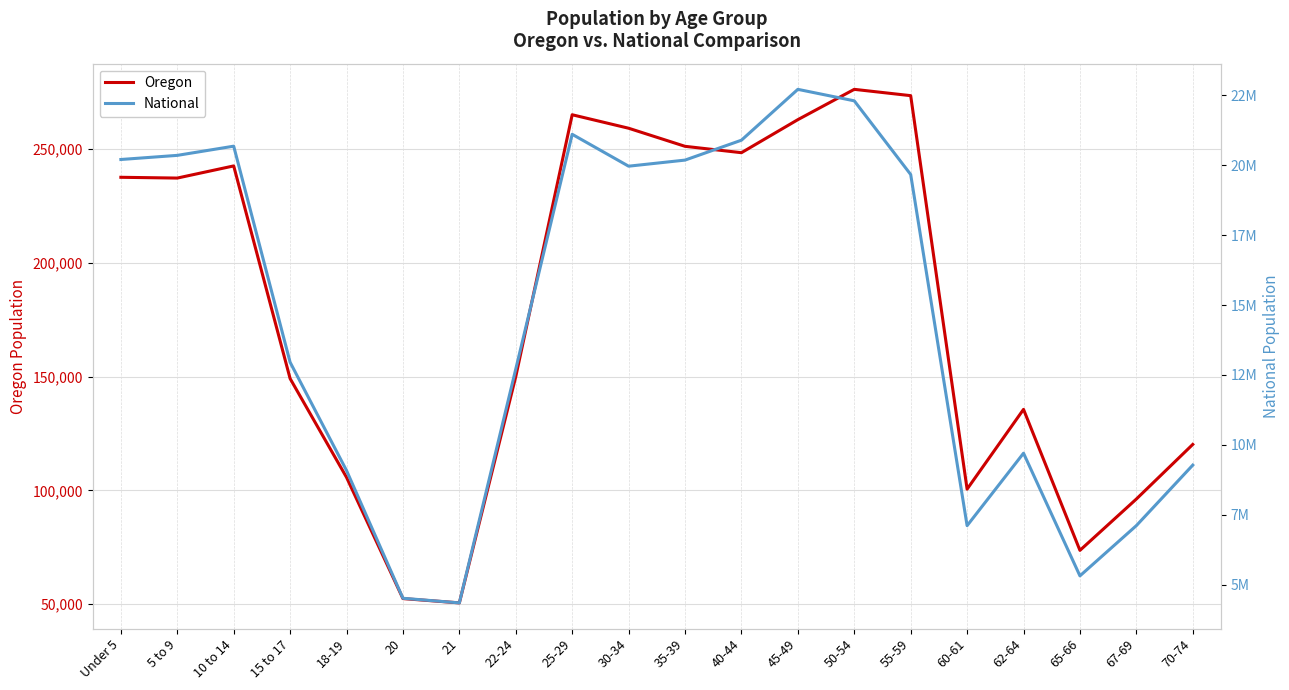

Between 40-44 and 45-49, which series saw the biggest shift?

National